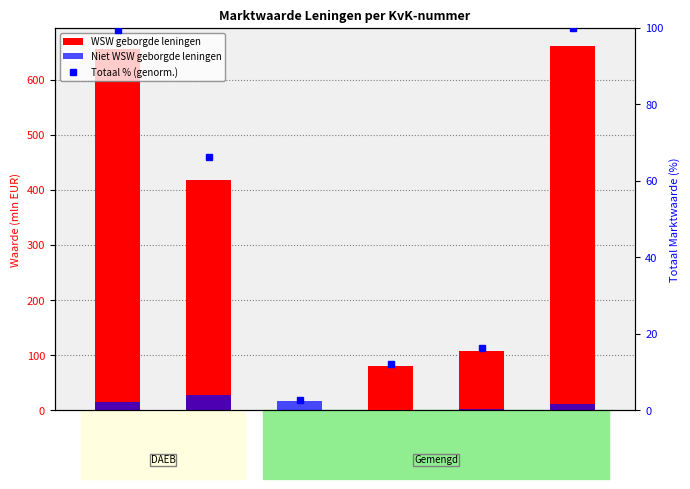

Which has a higher value, 1031632 or 1031591?

1031591